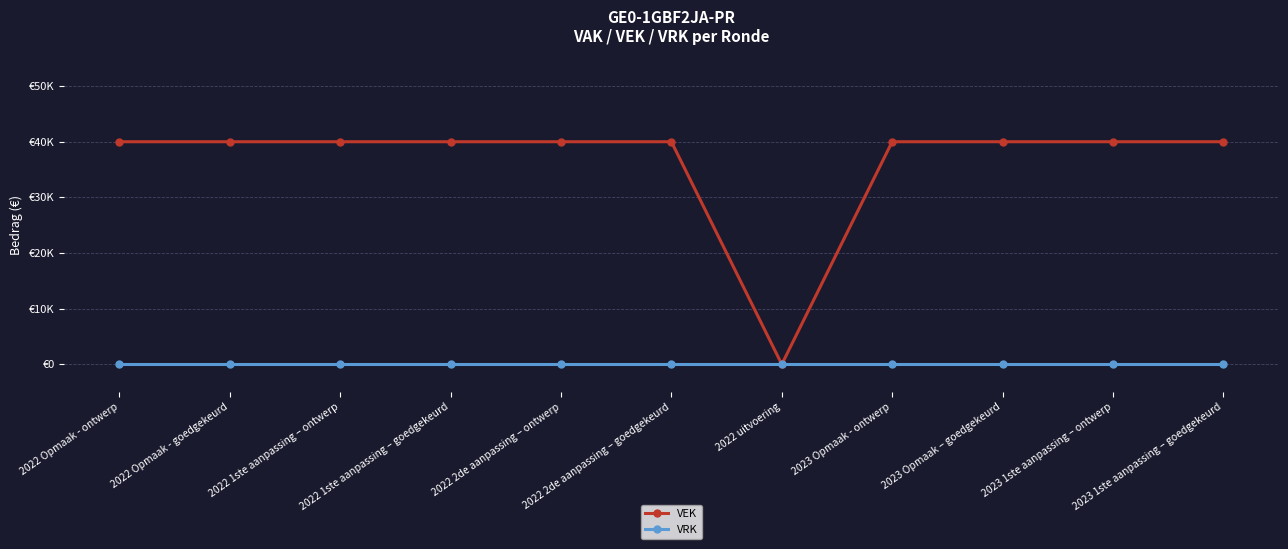

Is this an area chart (filled region under the line)?

No